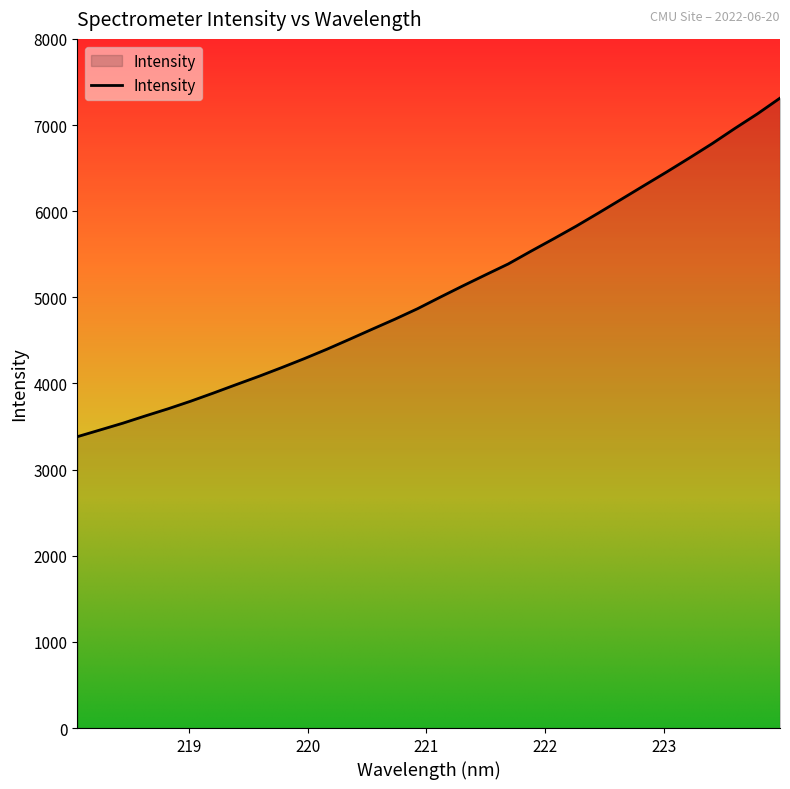

What is the minimum value shown in the chart?

3382.4